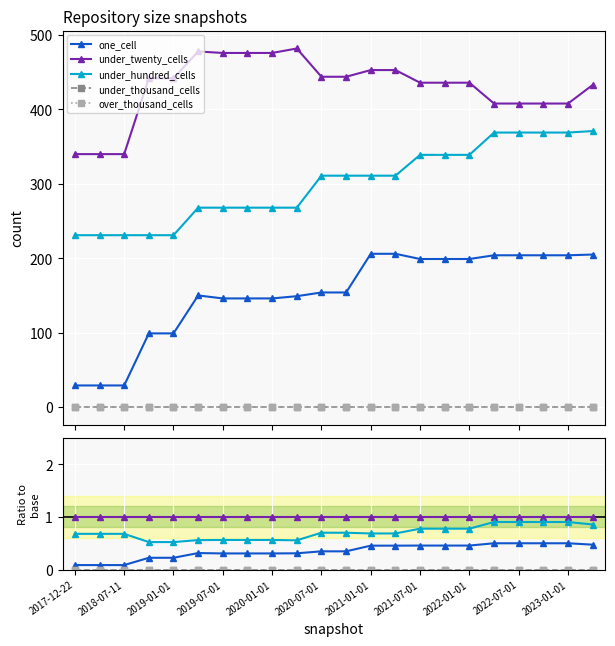

Is the value of under_thousand_cells at 2022-07-01 greater than the value of over_thousand_cells at 2021-01-01?

No